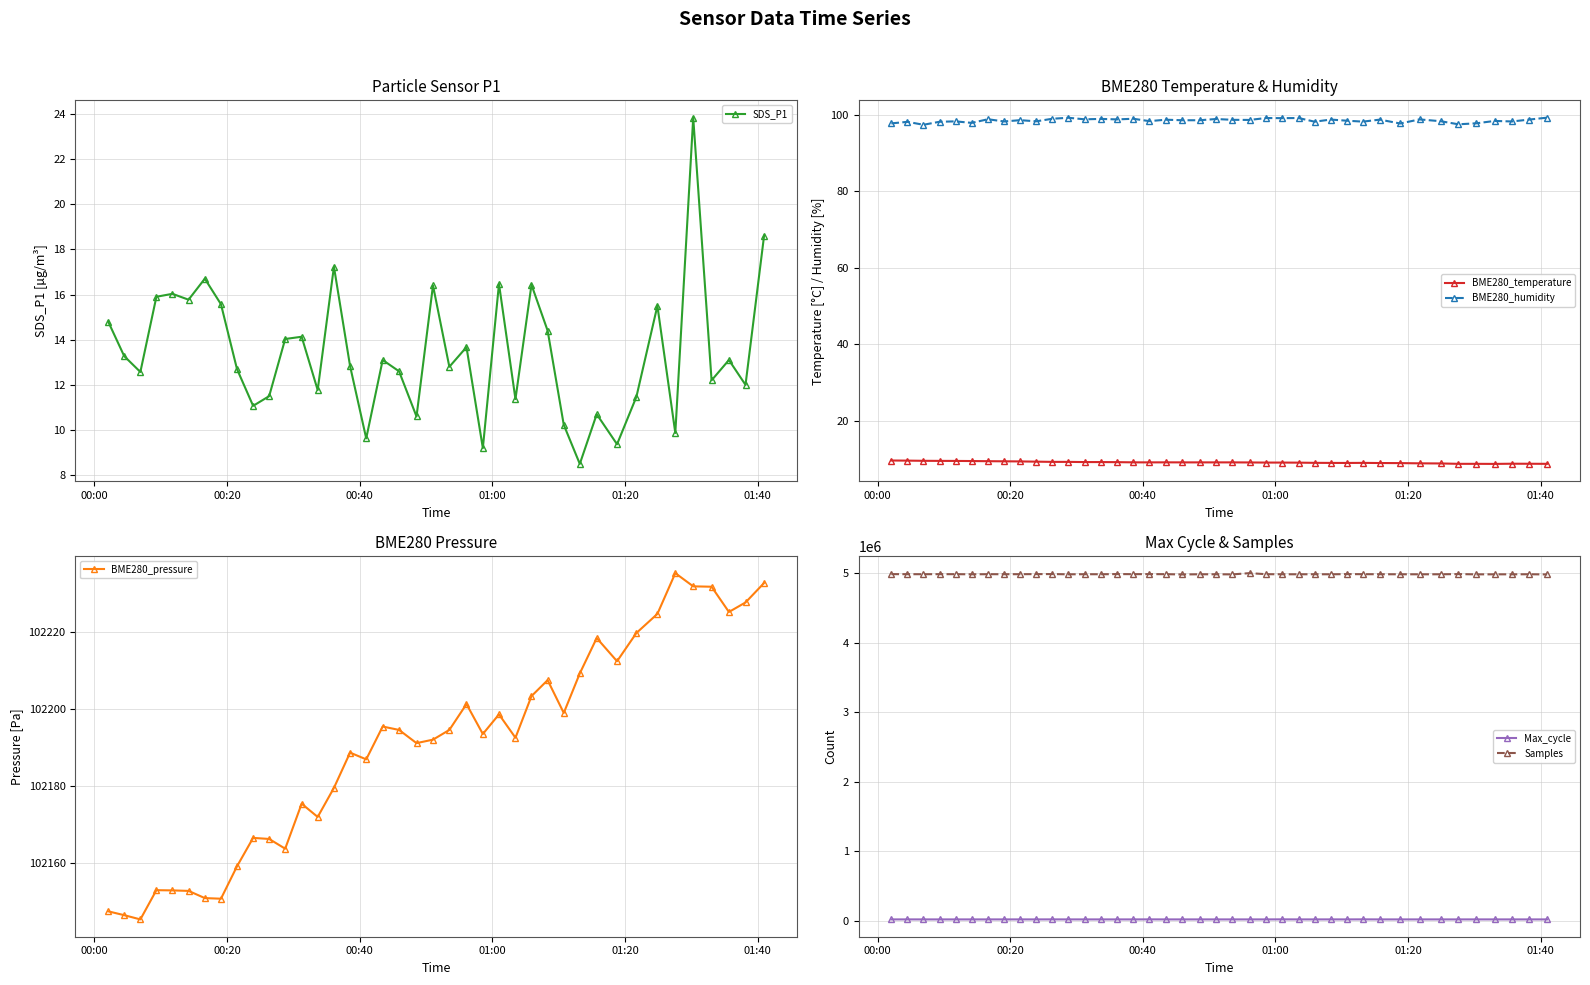

True or false: BME280_temperature has more than 2 interior local peaks.

True